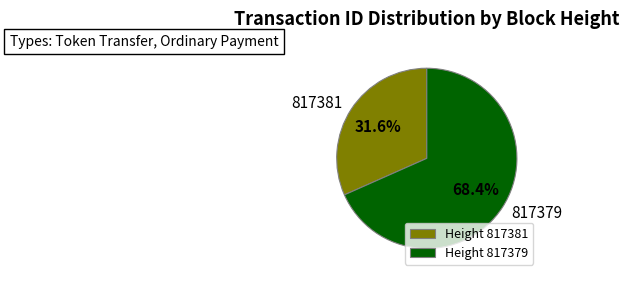

Which slice is the largest?

817379